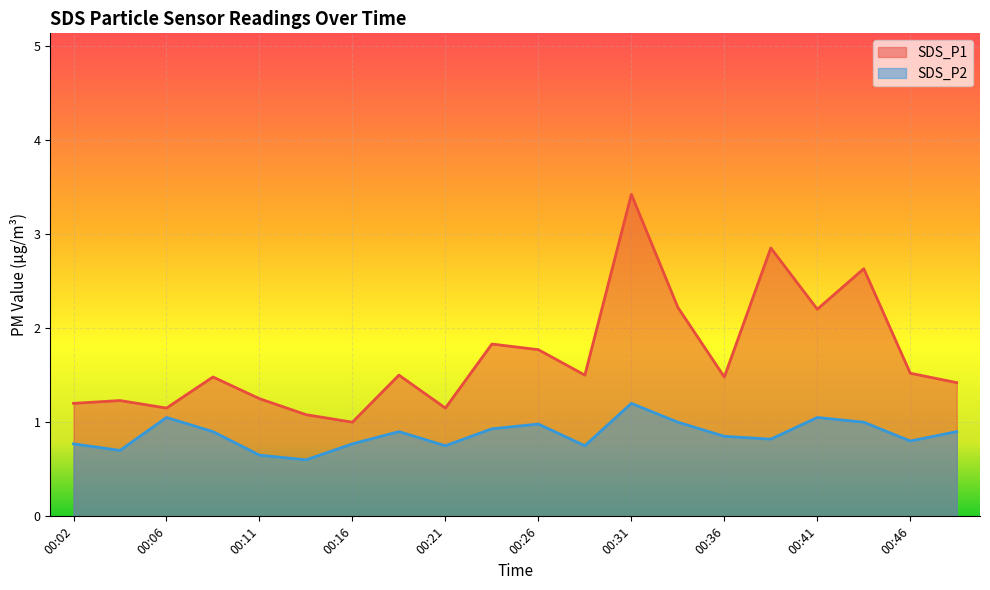

What is the value of the SDS_P1 point at the 5th from the left?

1.2